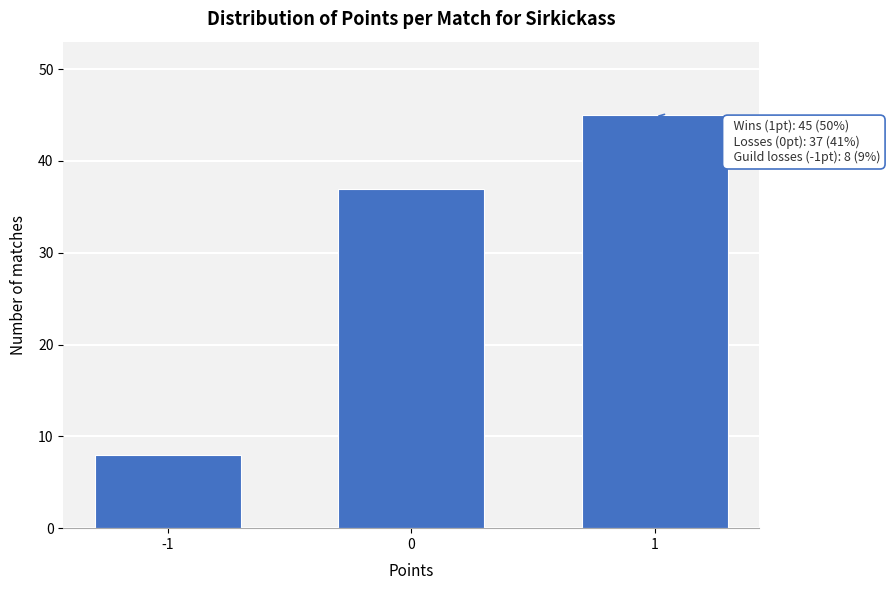

Reading left to right, list all the values displayed in this chart.

-1=8	0=37	1=45